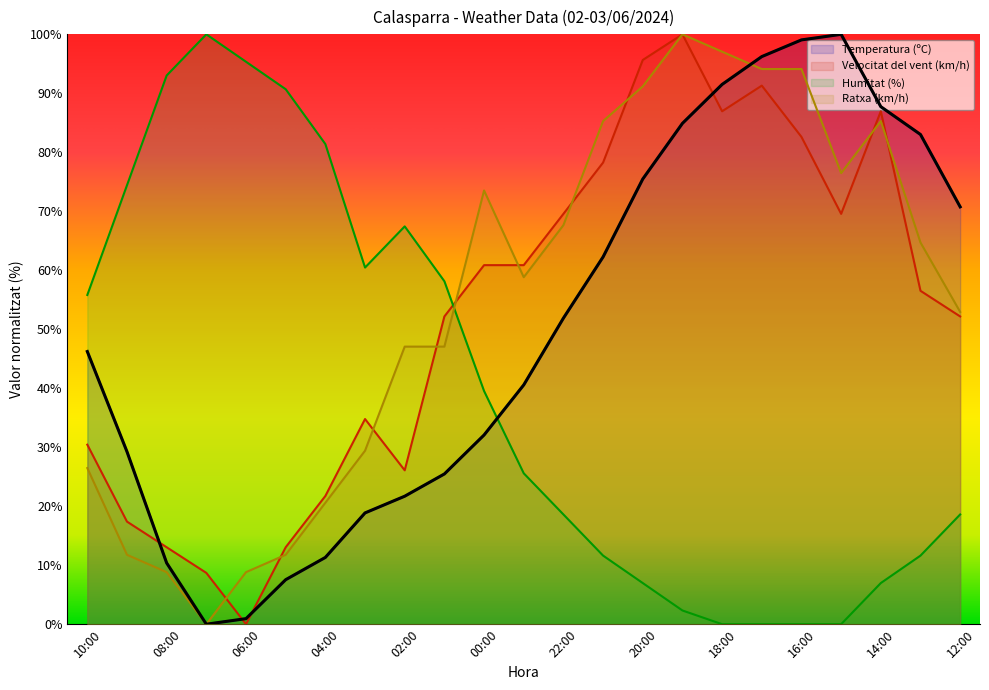

True or false: Velocitat del vent (km/h) and Ratxa (km/h) cross at least once.

True